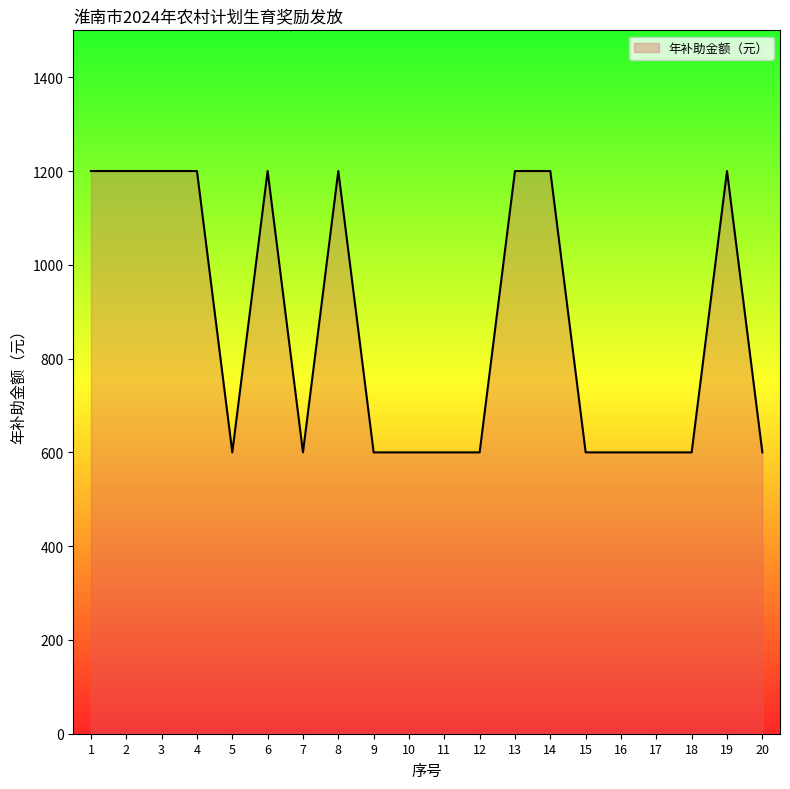

What is the sum of all values?

17400